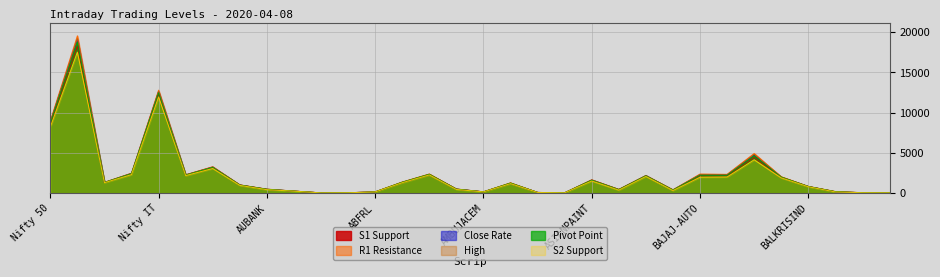

What is the difference between the highest and lowest values at APOLLOHOSP?

105.8